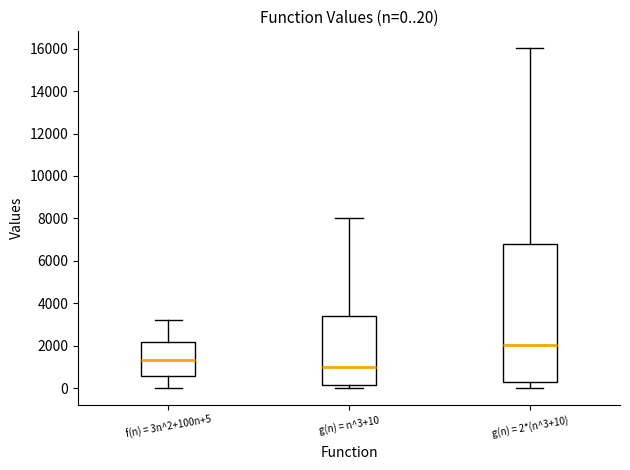

Comparing the boxes themselves (not the whiskers), which one is the tallest?

g(n) = 2*(n^3+10)